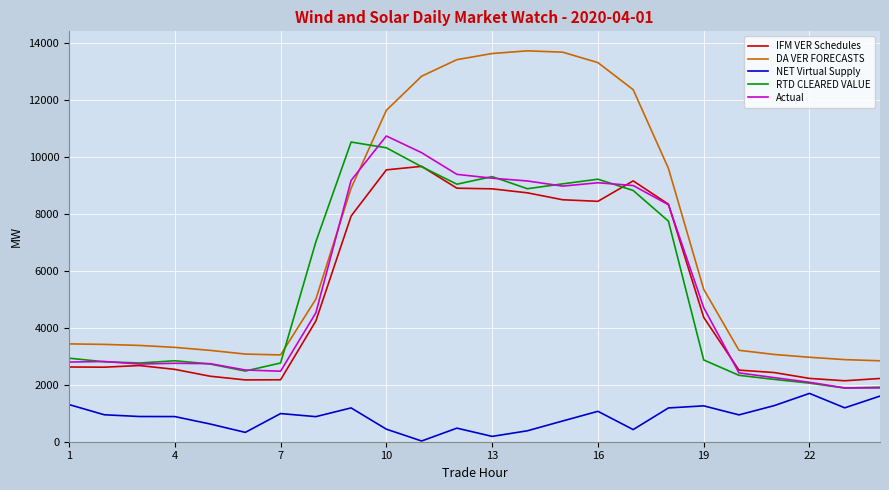

True or false: IFM VER Schedules and NET Virtual Supply intersect in this chart.

False